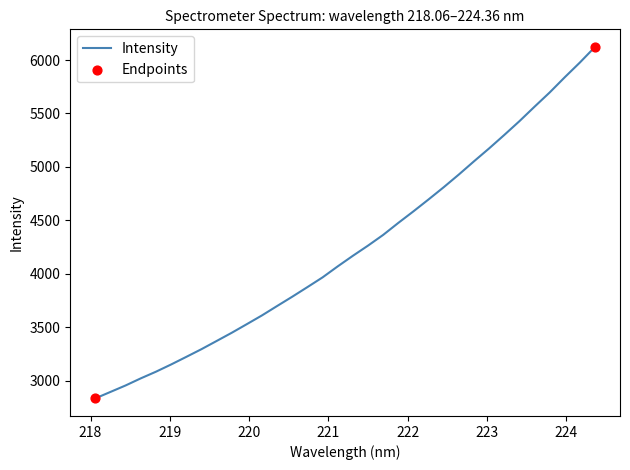

What is the minimum value shown in the chart?

2833.4